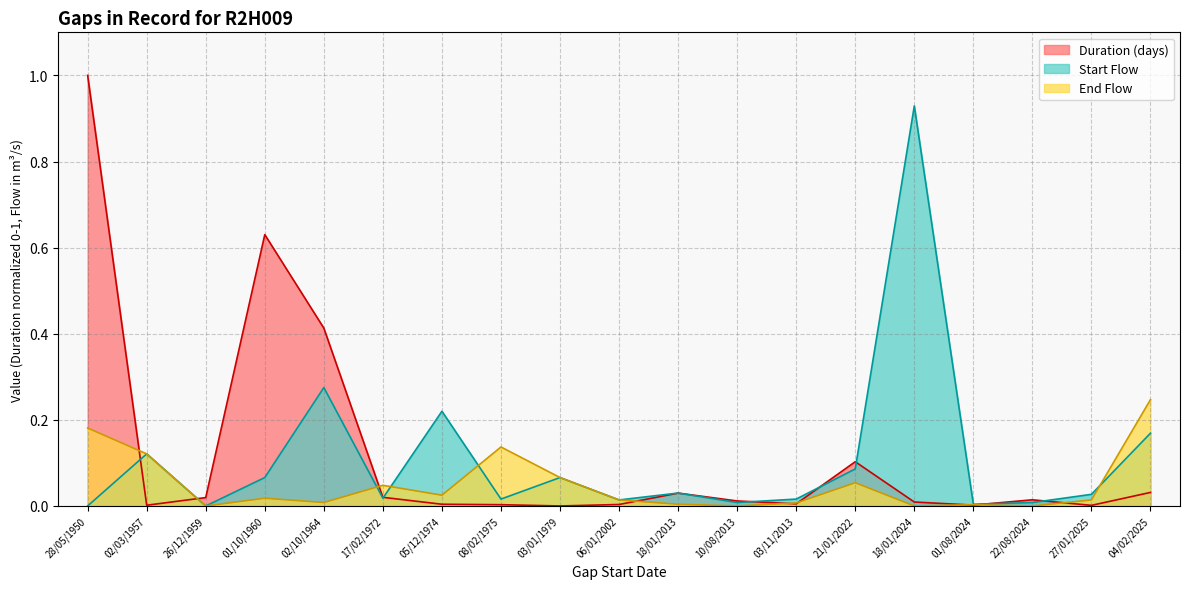

True or false: Start Flow has a value of 0.0 at 10/08/2013.

False